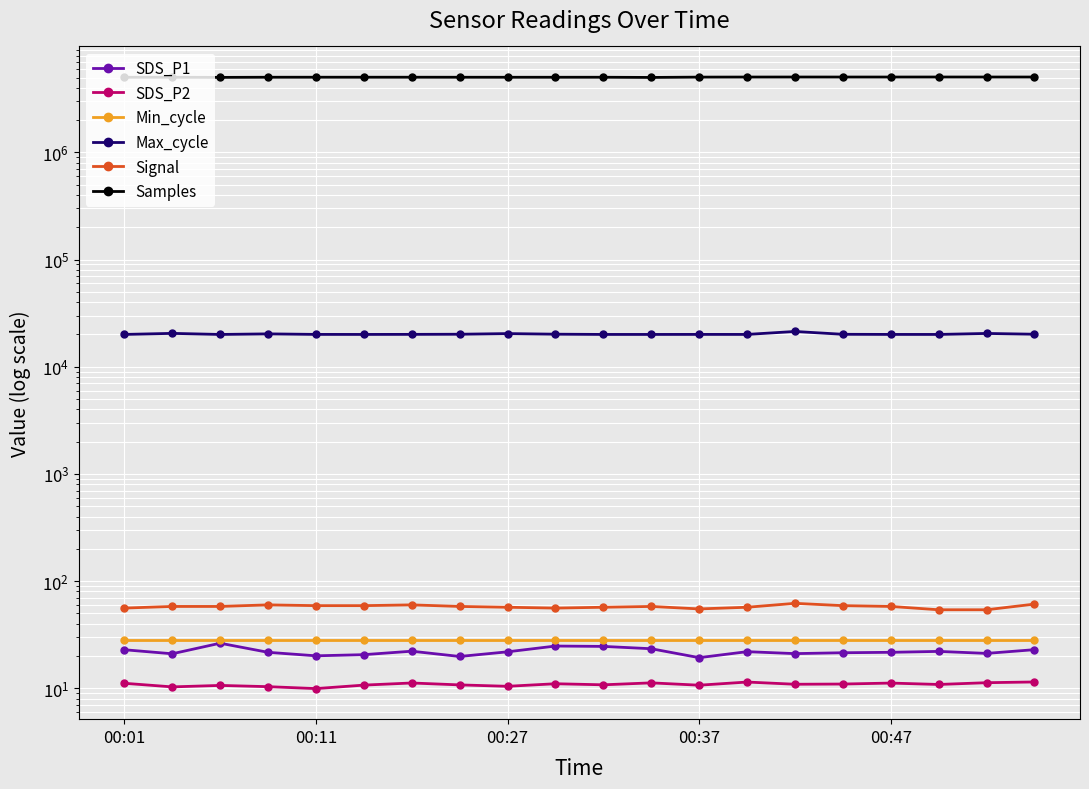

Reading right to left, transcribe all the data shown in this chart.

SDS_P1: 22.9	21.1	22.1	21.6	21.4	21.1	21.9	19.3	23.4	24.6	24.8	21.9	19.8	22.2	20.6	20.1	21.6	26.3	21.0	22.9
SDS_P2: 11.4	11.3	10.8	11.2	10.9	10.9	11.4	10.7	11.2	10.8	11.0	10.4	10.8	11.2	10.7	9.9	10.3	10.6	10.3	11.1
Min_cycle: 28.0	28.0	28.0	28.0	28.0	28.0	28.0	28.0	28.0	28.0	28.0	28.0	28.0	28.0	28.0	28.0	28.0	28.0	28.0	28.0
Max_cycle: 20116.0	20454.0	20025.0	20029.0	20083.0	21339.0	20029.0	20037.0	20025.0	20025.0	20132.0	20390.0	20110.0	20052.0	20026.0	20037.0	20270.0	20017.0	20486.0	20026.0
Signal: 61.0	54.0	54.0	58.0	59.0	62.0	57.0	55.0	58.0	57.0	56.0	57.0	58.0	60.0	59.0	59.0	60.0	58.0	58.0	56.0
Samples: 5051672.0	5050872.0	5052227.0	5050329.0	5050329.0	5051654.0	5048633.0	5041698.0	5006609.0	5027344.0	5025849.0	5025765.0	5027529.0	5029944.0	5030175.0	5029749.0	5028342.0	5012371.0	5027009.0	5024878.0